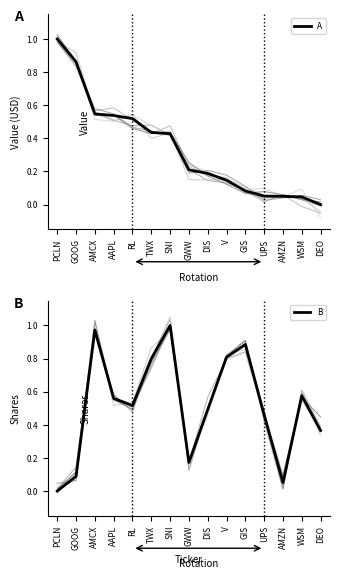

True or false: A and B intersect in this chart.

True